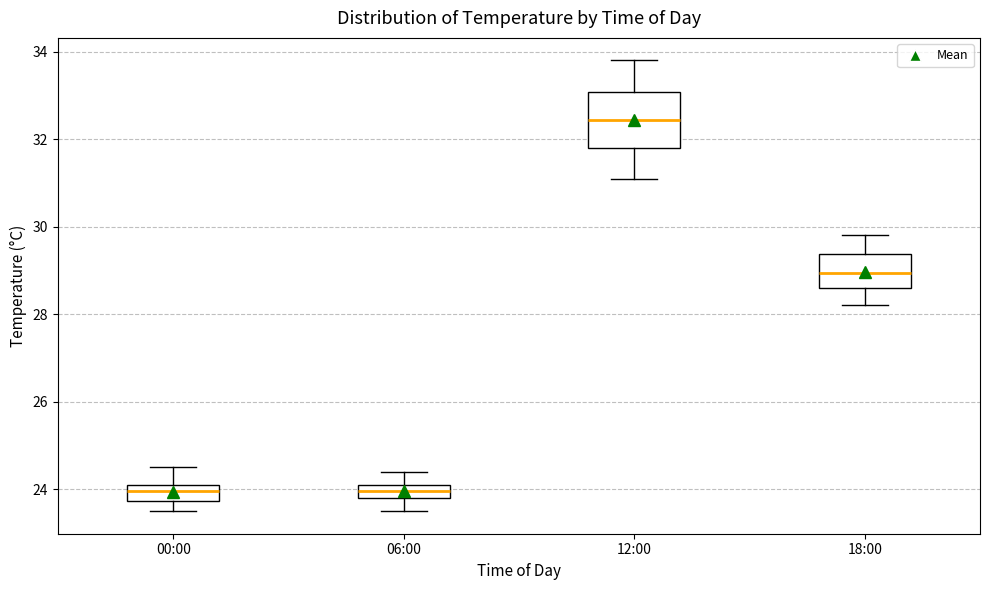

Reading left to right, transcribe this box plot: for each box, give where its median line is, the range the box spans, and where its two whiskers end, as read against the y-axis. The values are not printed on the chart, so give them approximately, as read against the axis.

00:00: median 24.0, box 23.8 to 24.2, whiskers 23.6 to 24.6
06:00: median 24.0, box 23.8 to 24.2, whiskers 23.6 to 24.4
12:00: median 32.4, box 31.8 to 33.0, whiskers 31.2 to 33.8
18:00: median 29.0, box 28.6 to 29.4, whiskers 28.2 to 29.8